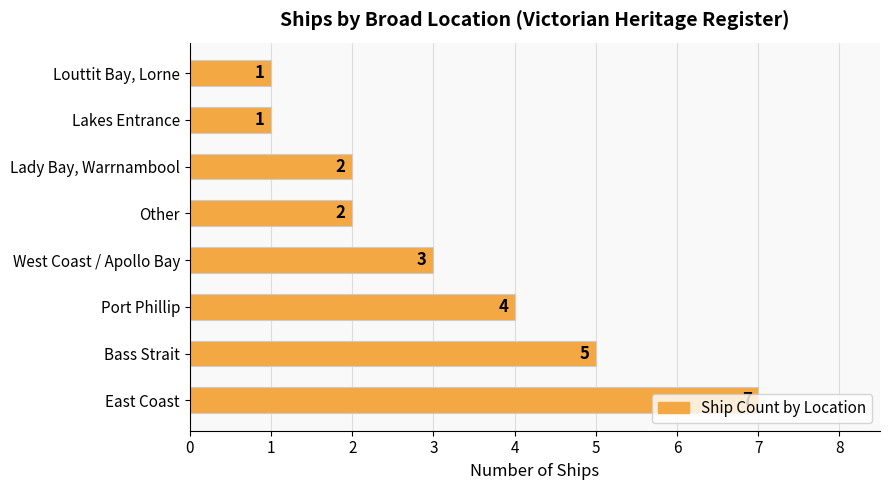

How many bars are there in total?

8